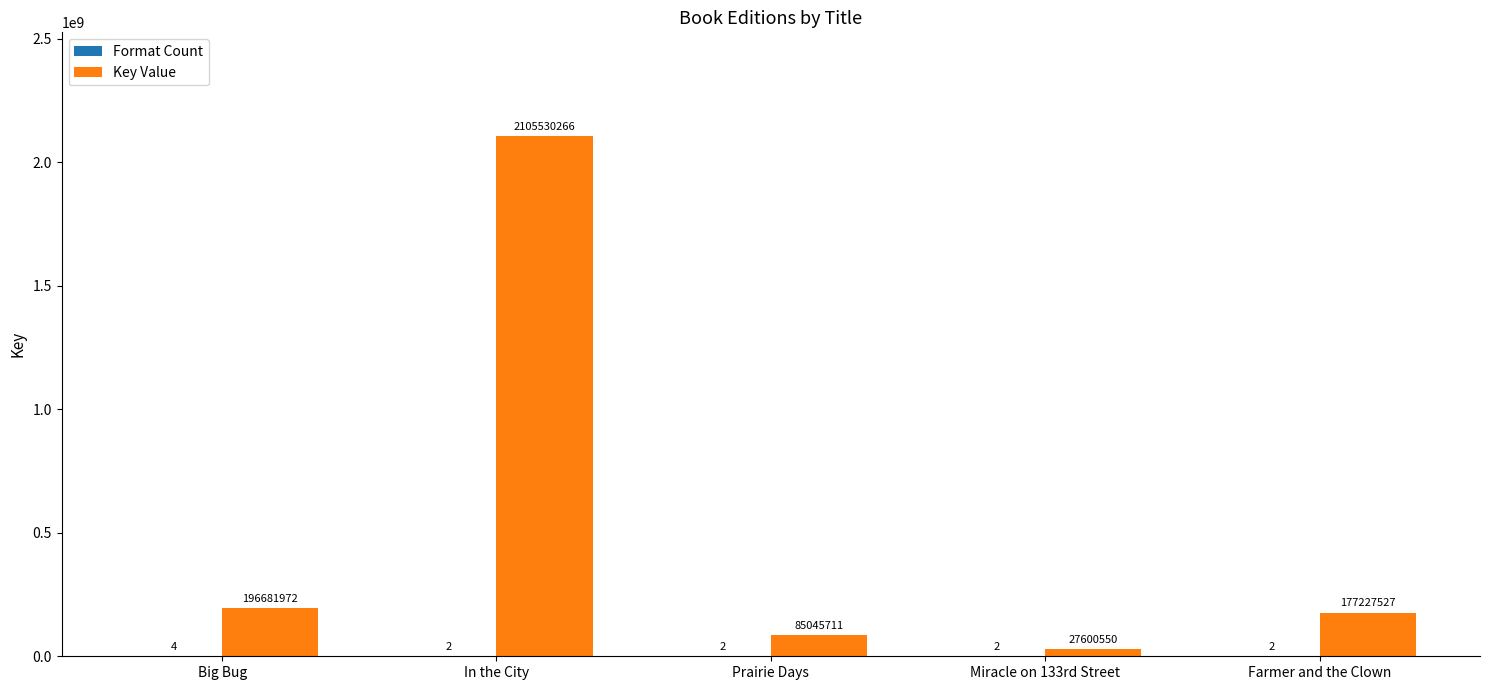

Which category has the highest value in the Key Value series?

In the City